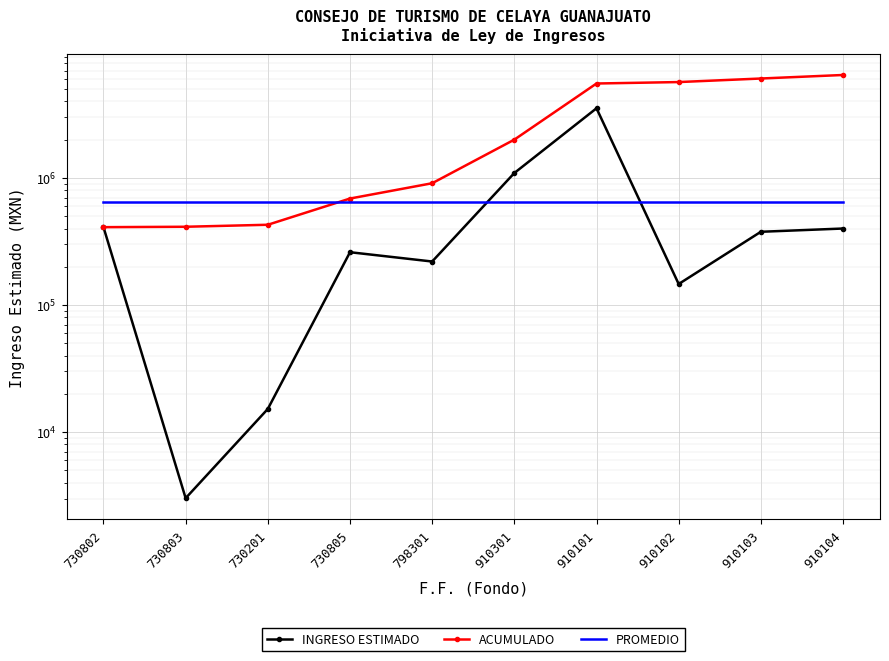

True or false: PROMEDIO has a value of 645858.2 at 730201.

True